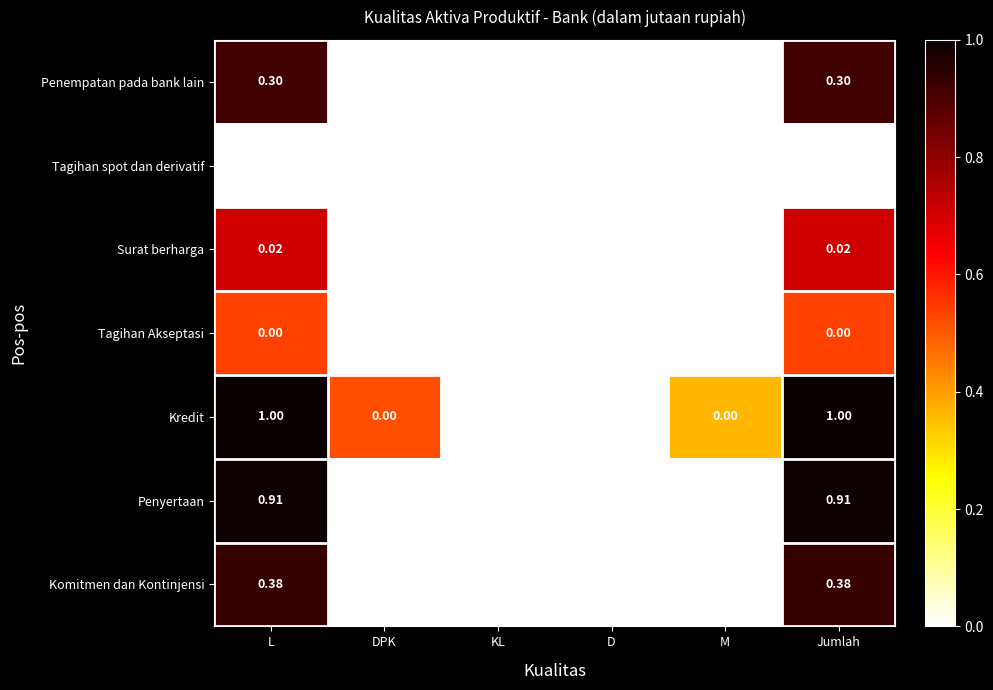

What is the total value across all series at Jumlah?

2.6